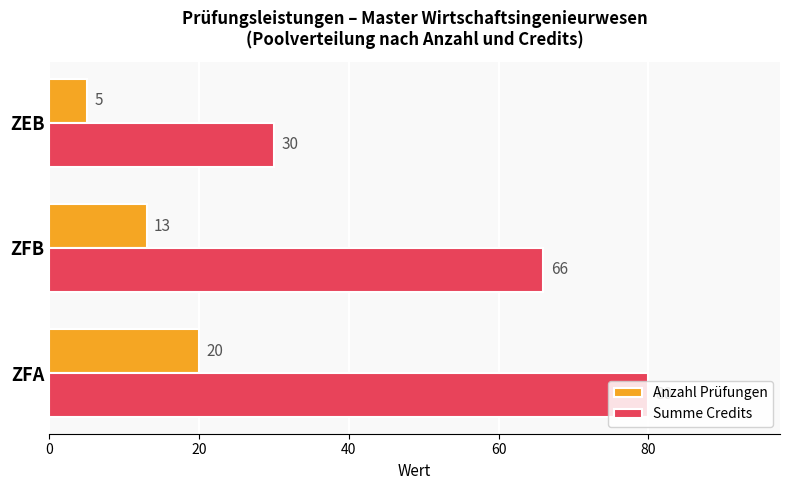

What is the greatest value displayed?

80